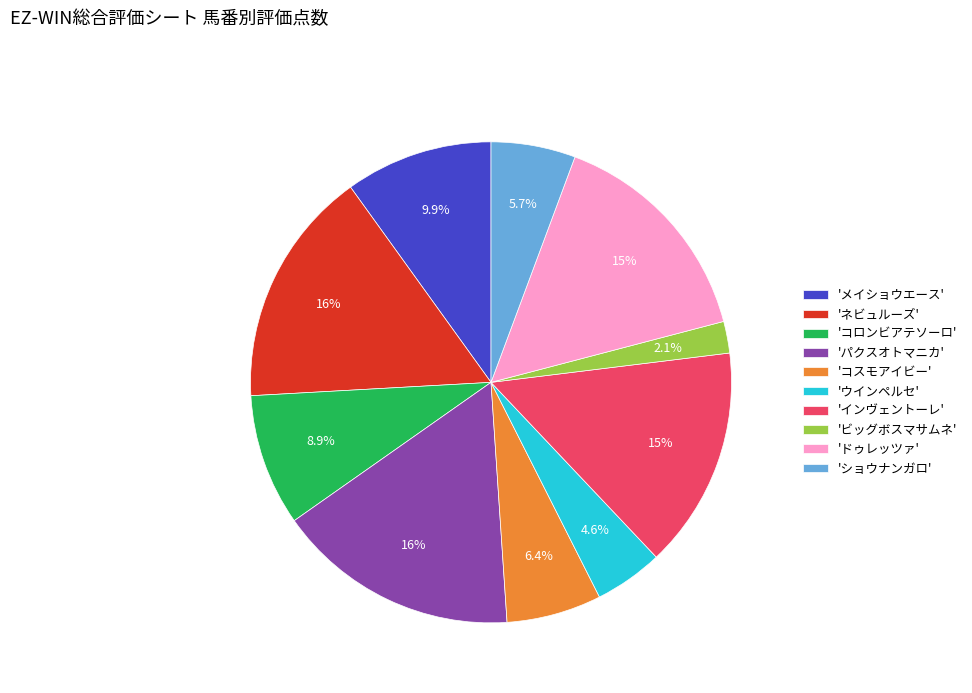

Which category has the smallest portion of the pie?

'ビッグボスマサムネ'